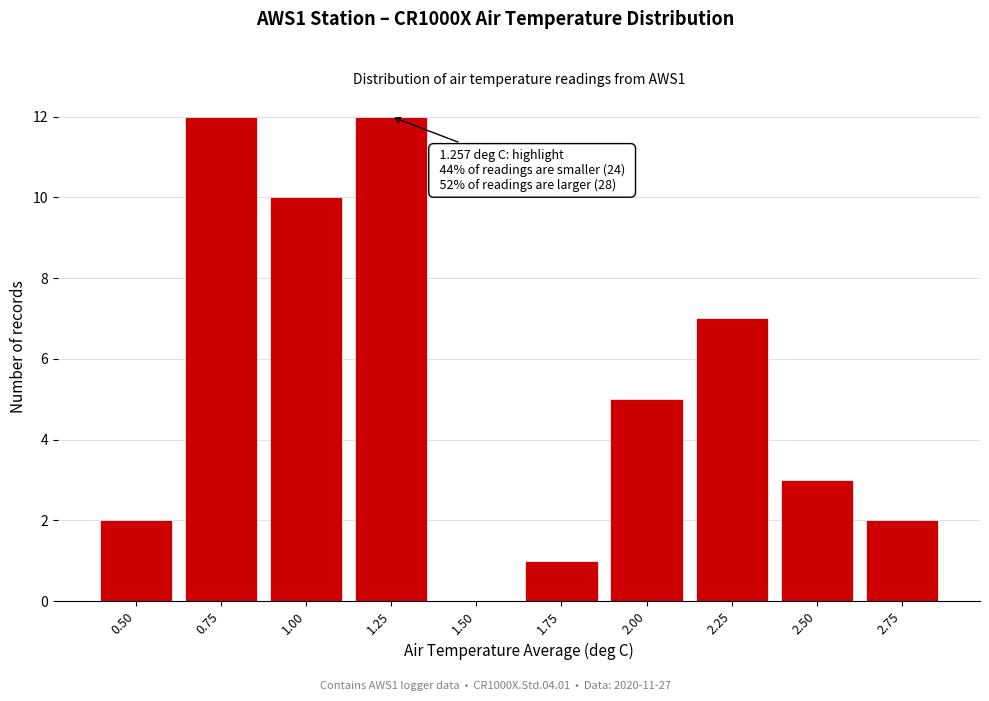

Reading left to right, extract all data points from this chart.

0.50=2	0.75=12	1.00=10	1.25=12	1.50=0	1.75=1	2.00=5	2.25=7	2.50=3	2.75=2